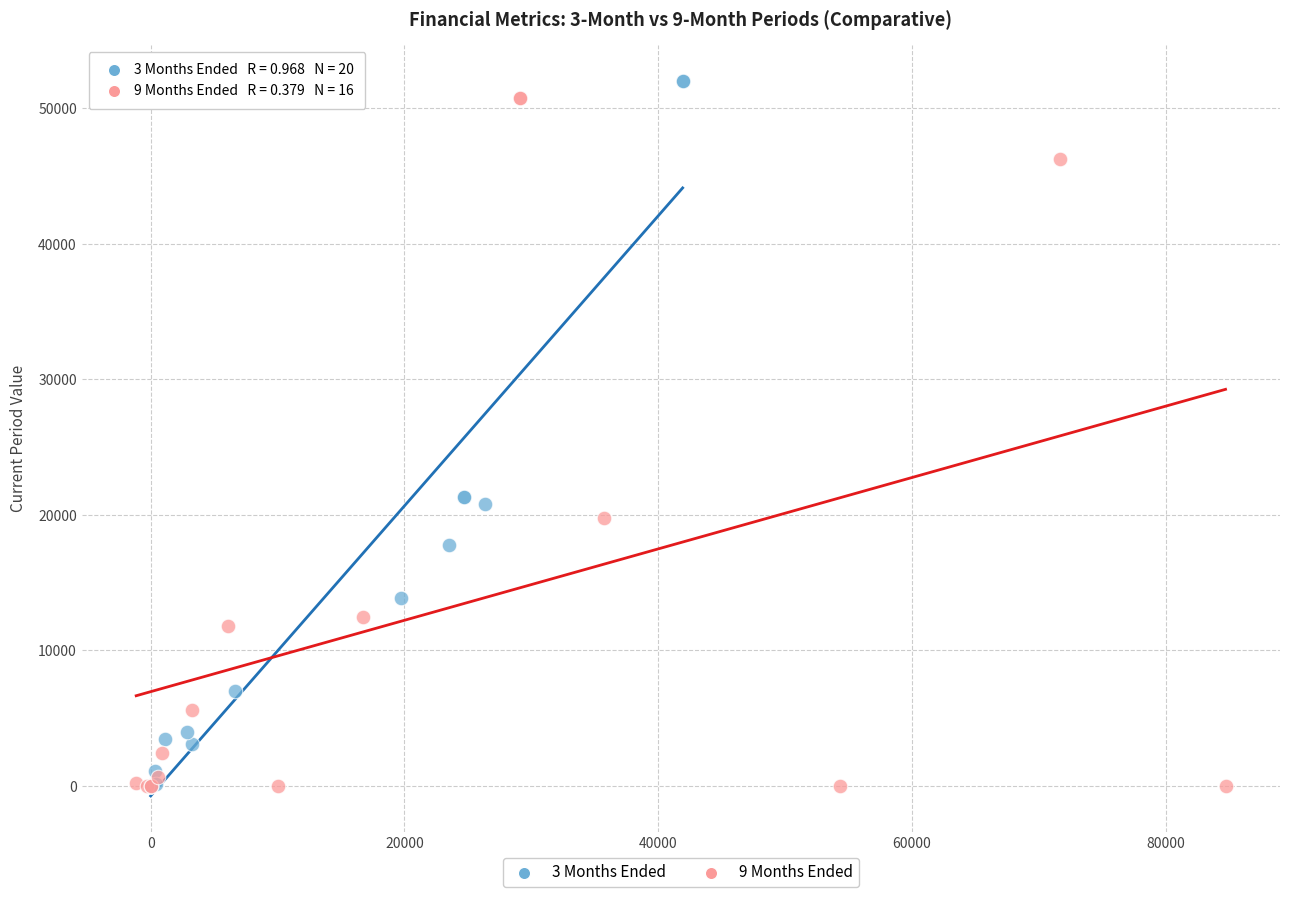

Which series has the largest Y range (max minus min)?

3 Months Ended